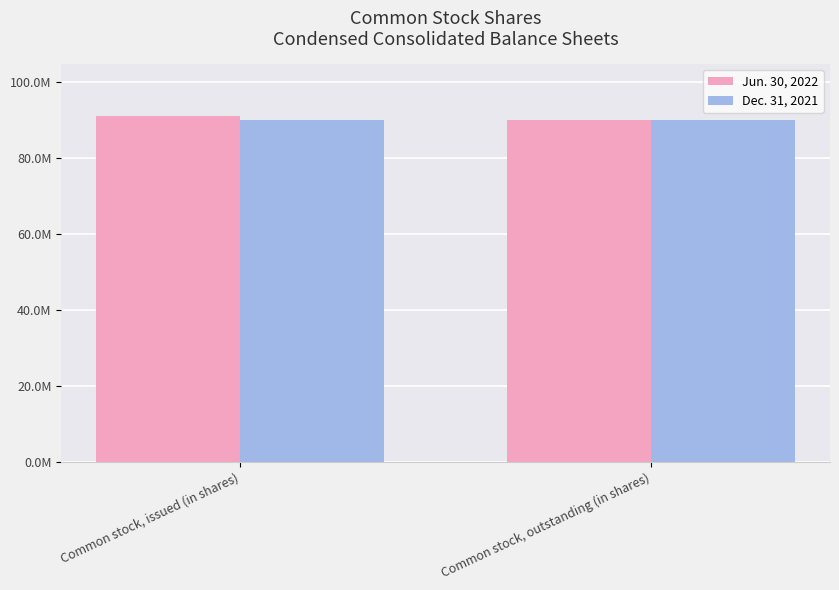

What are all the series names shown in the legend?

Jun. 30, 2022, Dec. 31, 2021